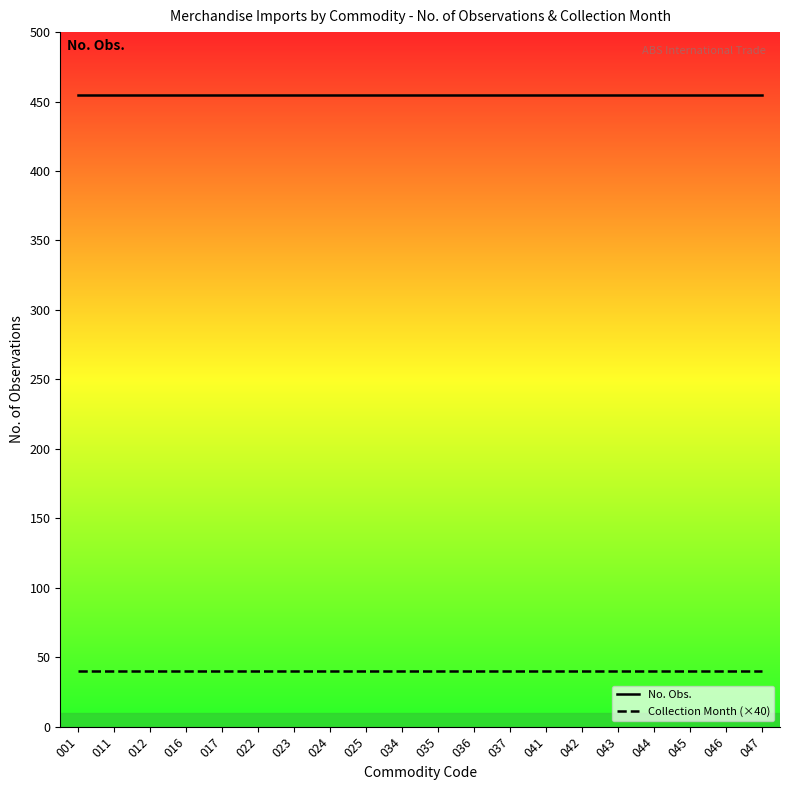

True or false: No. Obs. and Collection Month (×40) cross at least once.

False